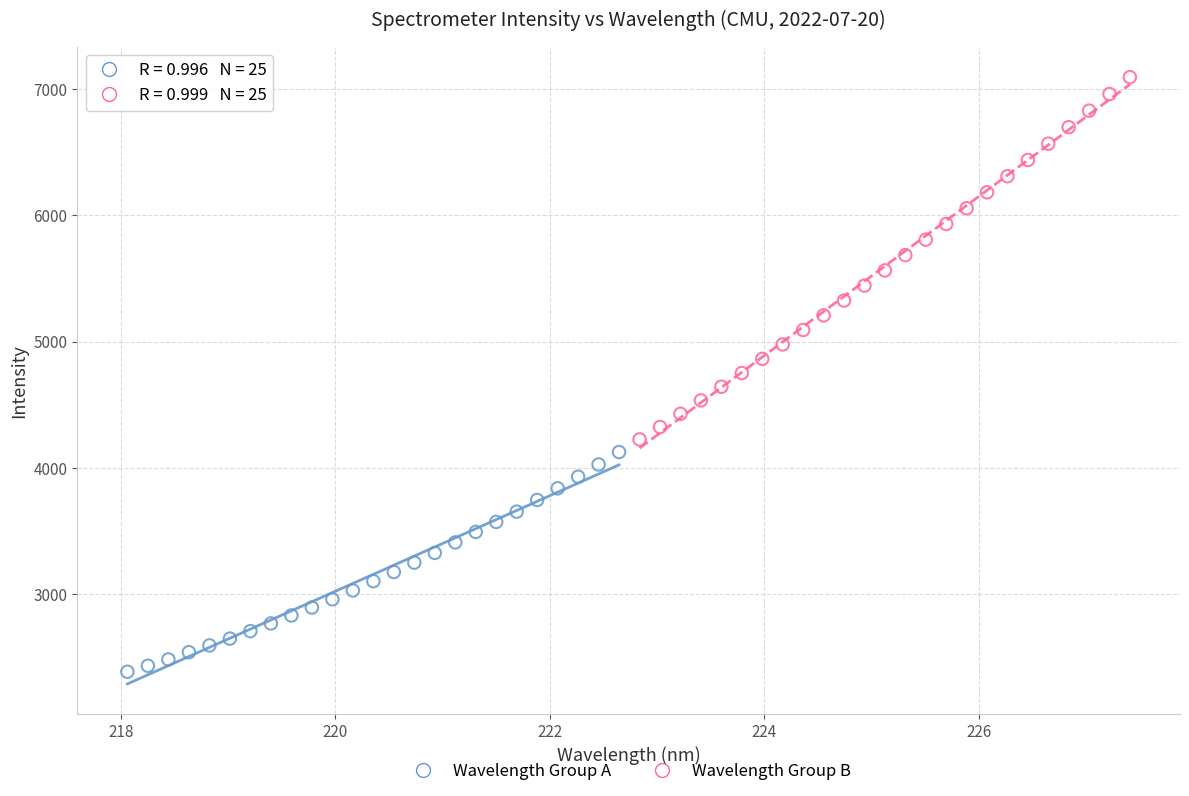

What are all the series names shown in the legend?

Wavelength Group A, Wavelength Group B